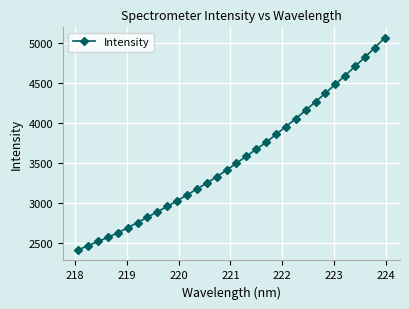

What is the average value?

3557.9